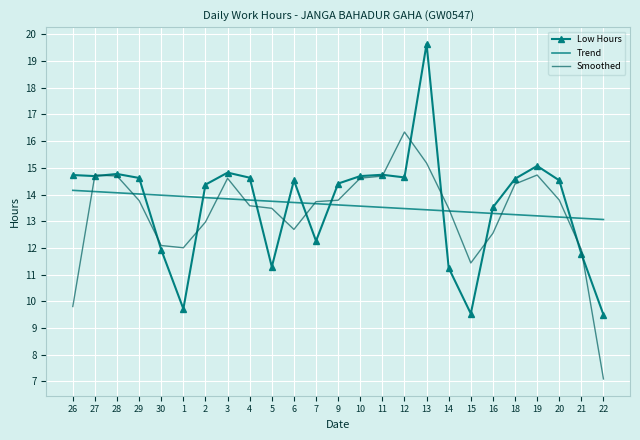

Rank the series by their maximum value, from lowest to highest.

Trend, Smoothed, Low Hours